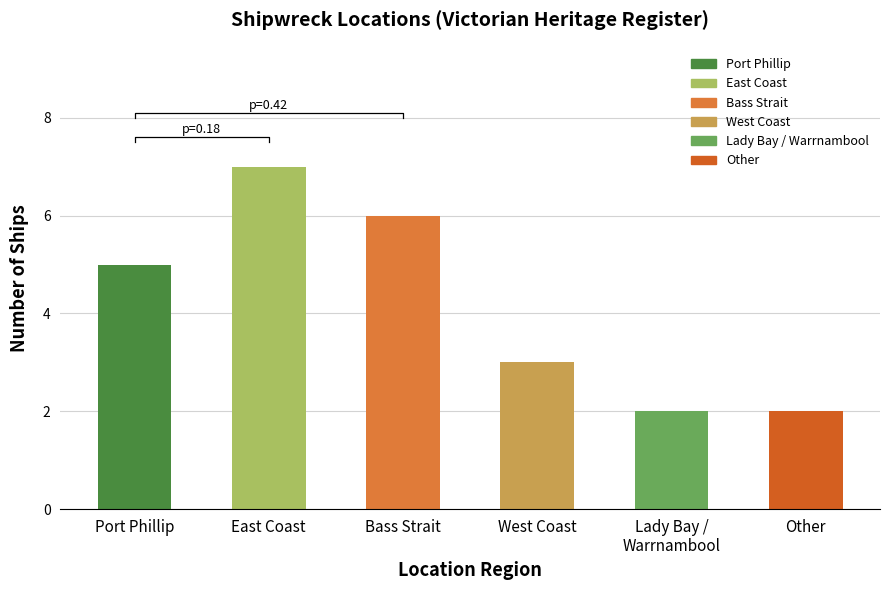

How many values are between 2 and 6?

5